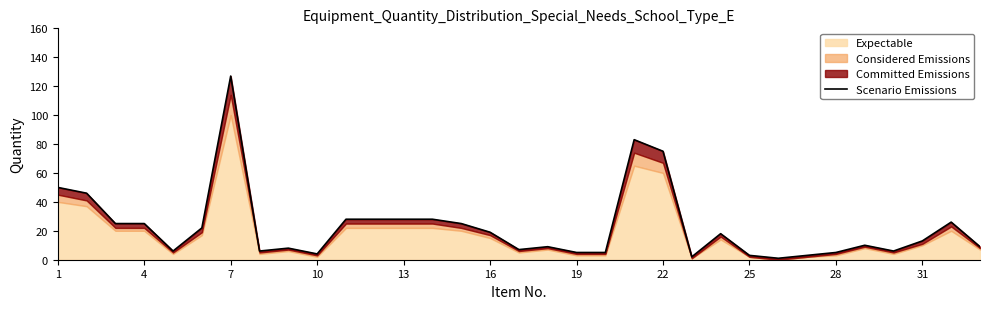

What is the difference between the second highest and minimum values?

82